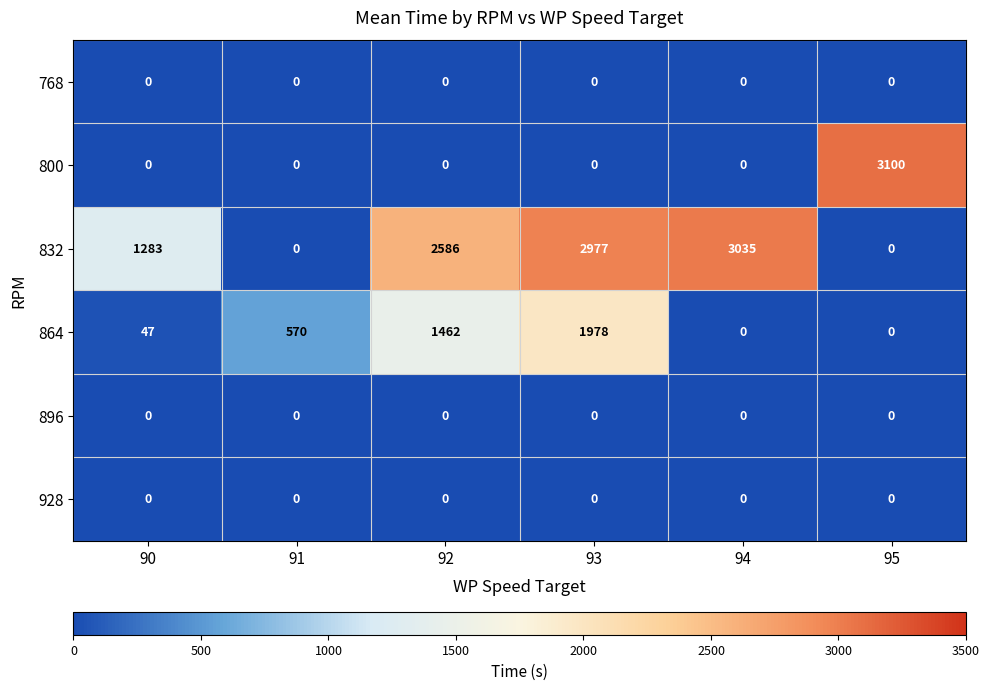

Which series has the largest total across all categories?

832